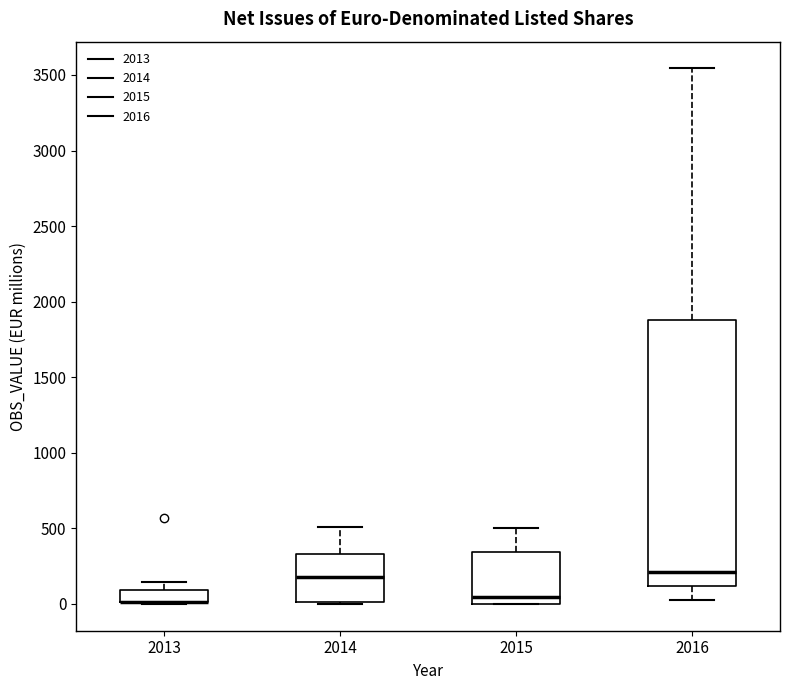

Reading left to right, read every box against the y-axis: the position of its median line, the range the box covers, and the ends of its whiskers. The values are not printed on the chart, so give them approximately, as read against the axis.

2013: median 0 (drawn on the box's lower edge), box 0 to 100, whiskers 0 to 150
2014: median 200, box 0 to 350, whiskers 0 to 500
2015: median 50, box 0 to 350, whiskers 0 to 500
2016: median 200, box 100 to 1900, whiskers 50 to 3550